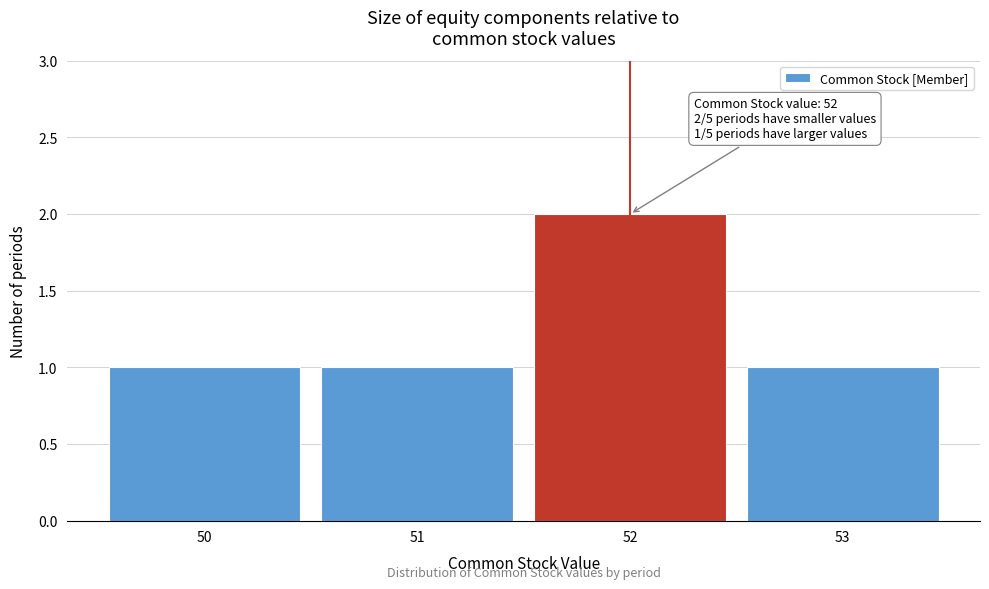

Reading right to left, list all the values displayed in this chart.

1	2	1	1